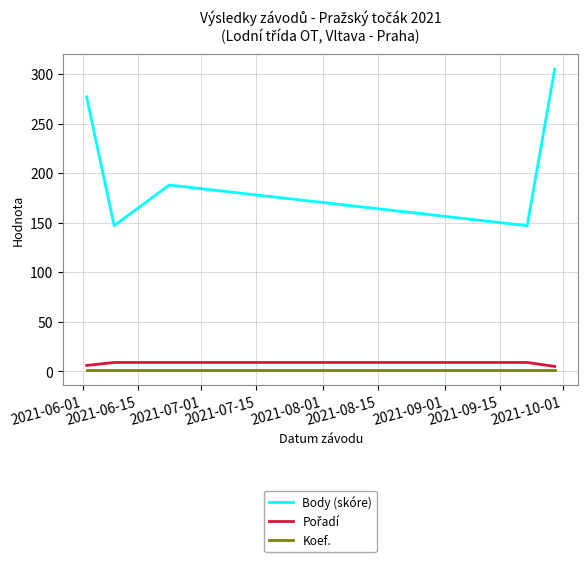

What is the maximum value for Body (skóre)?

305